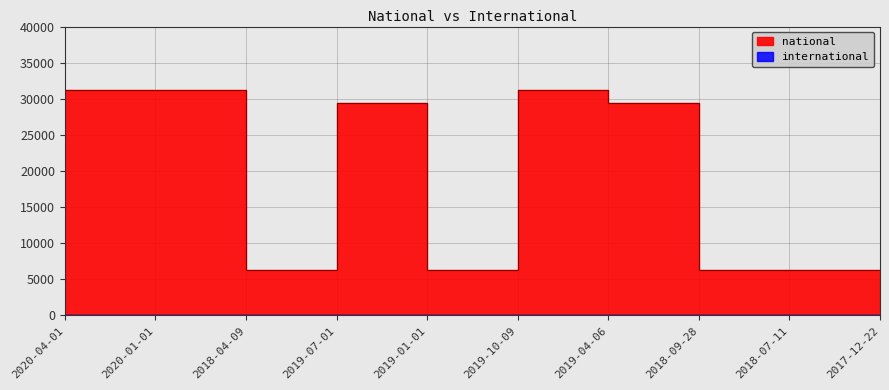

Read the value at 2019-10-09, to the nearest 50.

31250